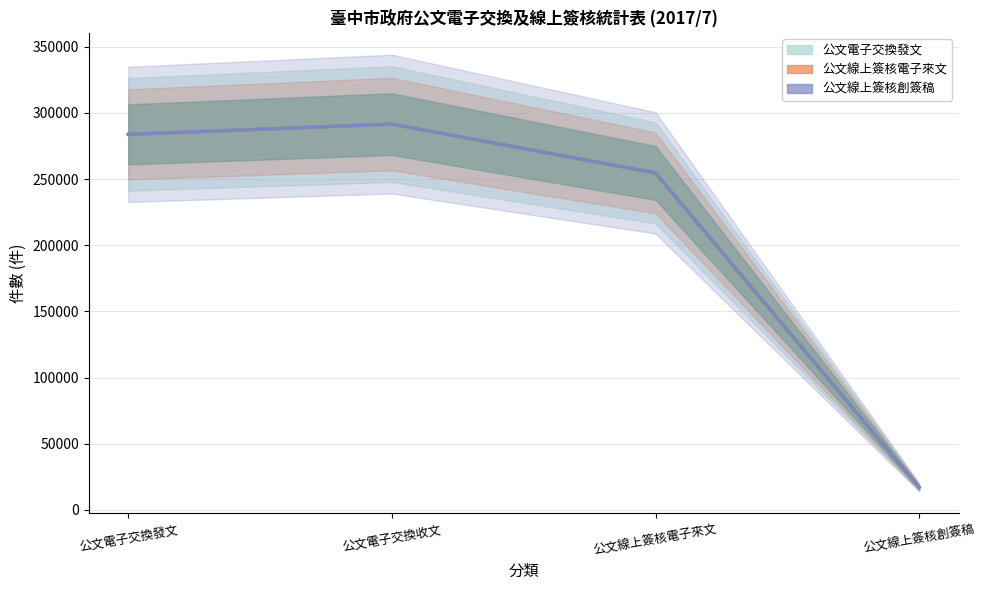

At how many categories does at least one series exceed 165257?

3